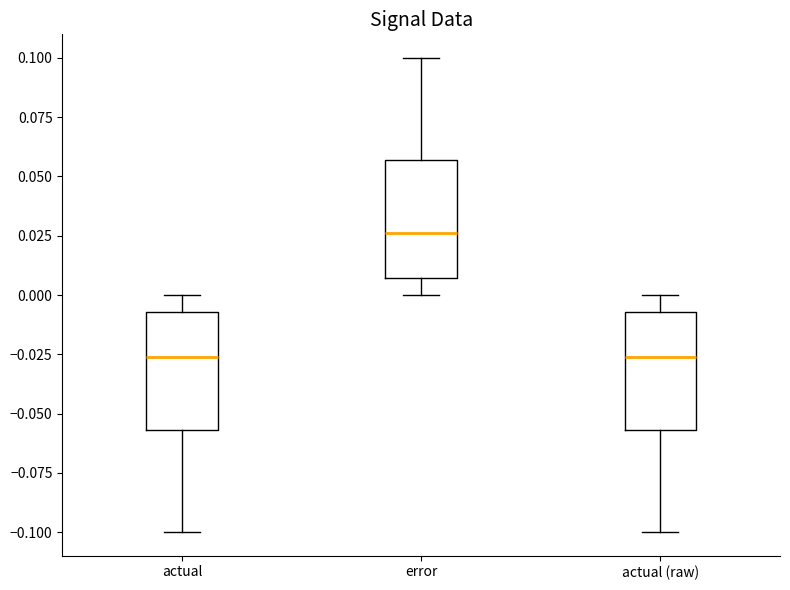

Where does the upper whisker of the box for error end on the y-axis? The values are not printed on the chart, so give them approximately, as read against the axis.

0.100